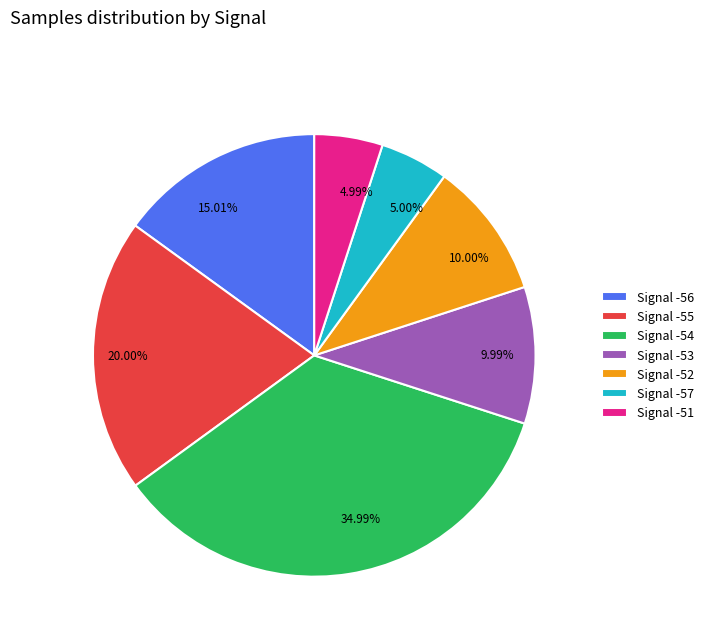

Is 4.99% the majority of the pie?

No